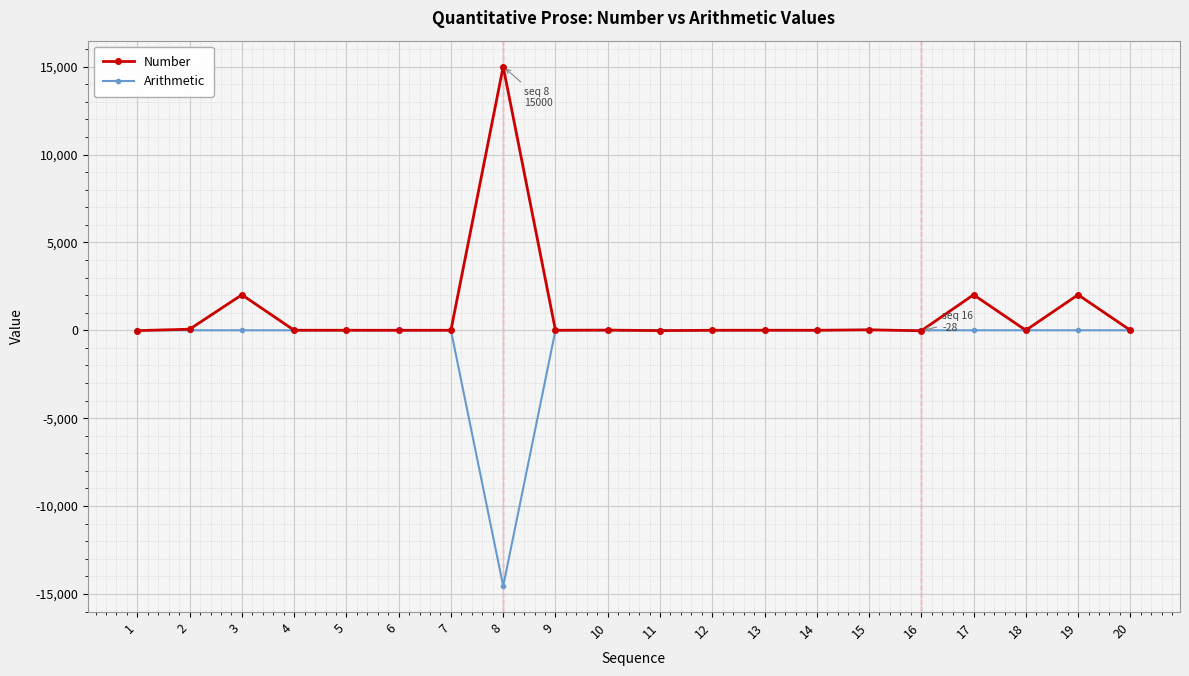

What value does the Arithmetic series have at 15?

25.1